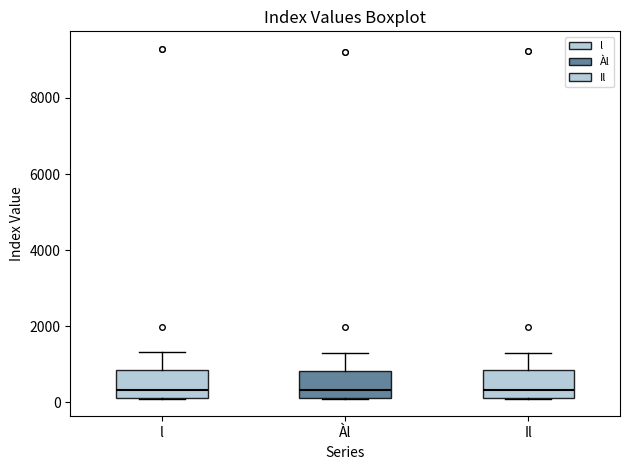

Where does the median line of the box for Àl sit on the y-axis? The values are not printed on the chart, so give them approximately, as read against the axis.

400